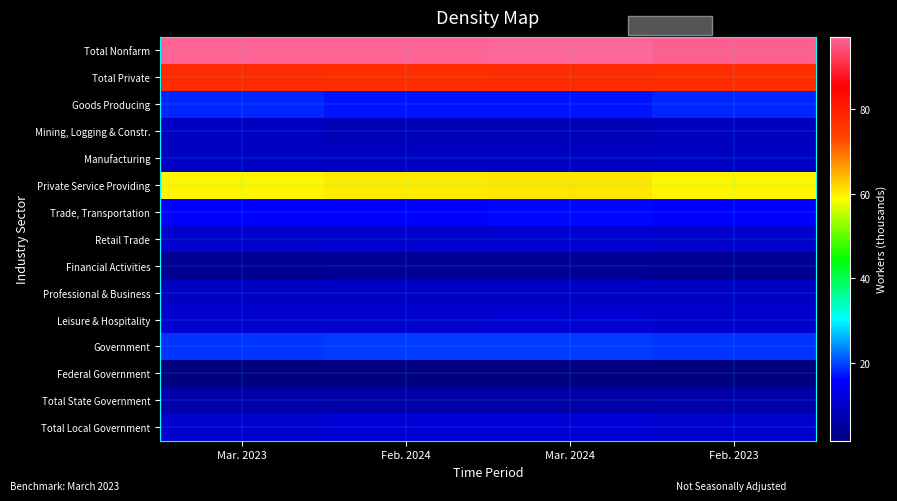

Which label corresponds to the largest value in the chart?

Mar. 2024